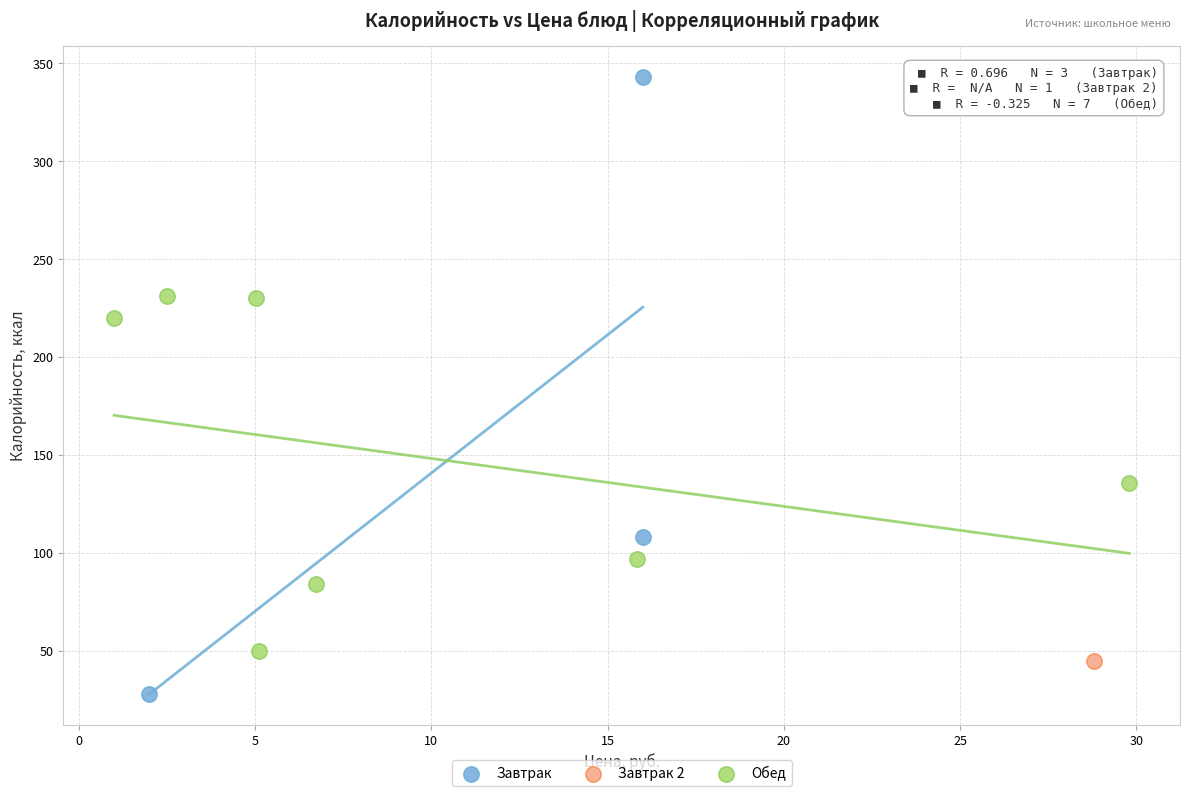

What are all the series names shown in the legend?

Завтрак, Завтрак 2, Обед